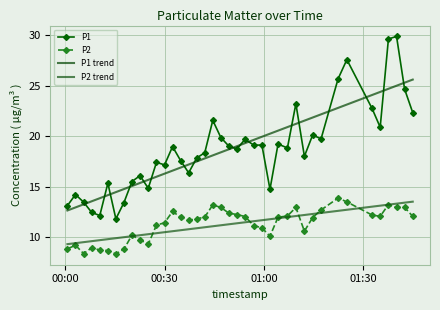

True or false: P1 has more than 2 points higher than both neighbors.

True